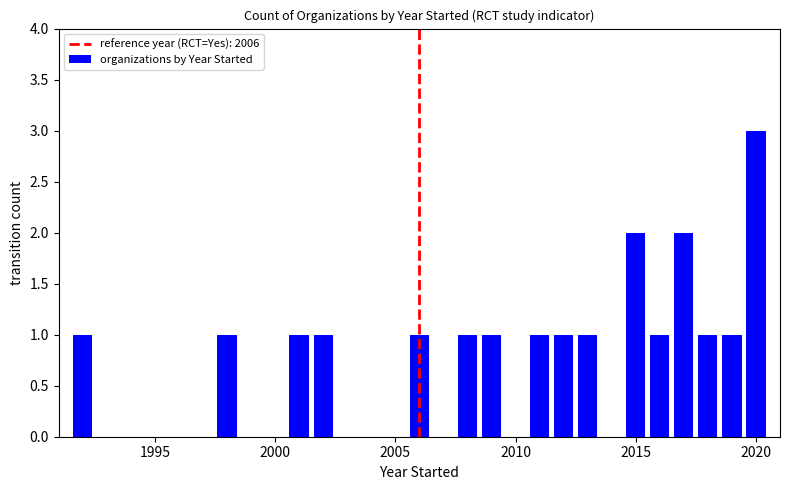

What is the greatest value displayed?

3